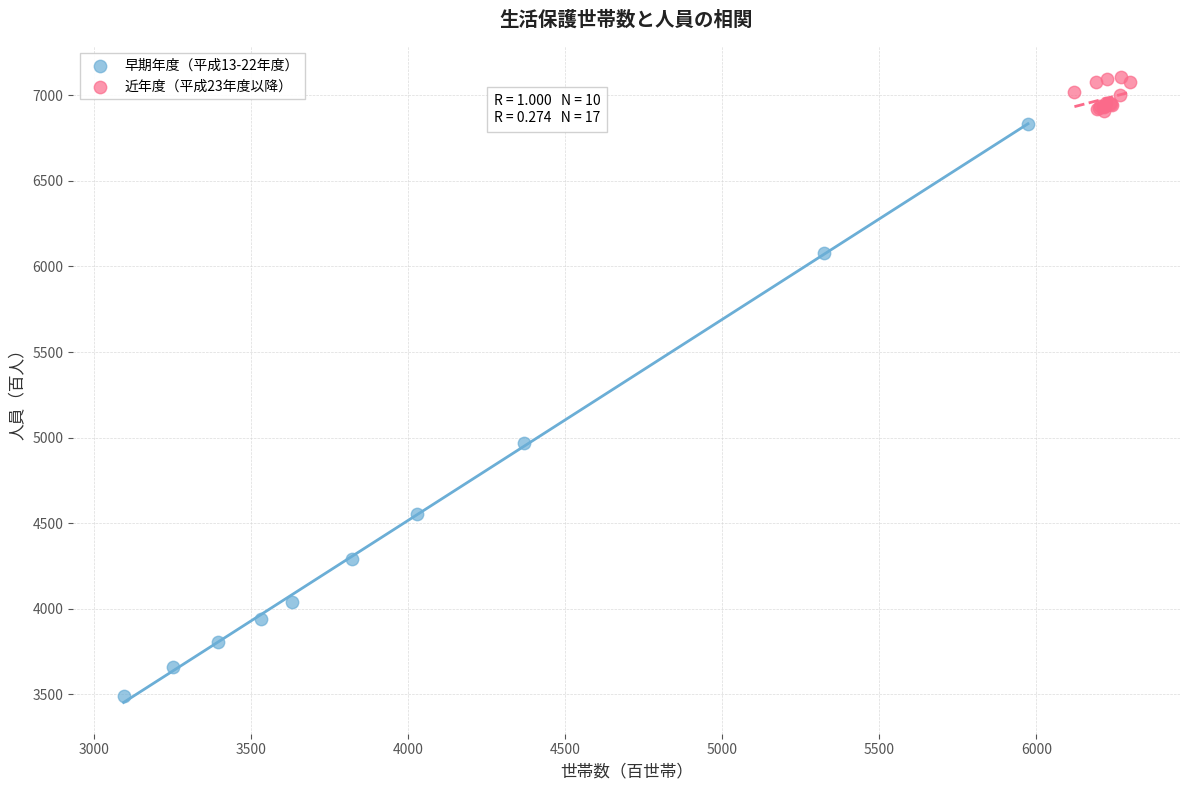

Which series has the largest Y range (max minus min)?

早期年度（平成13-22年度）